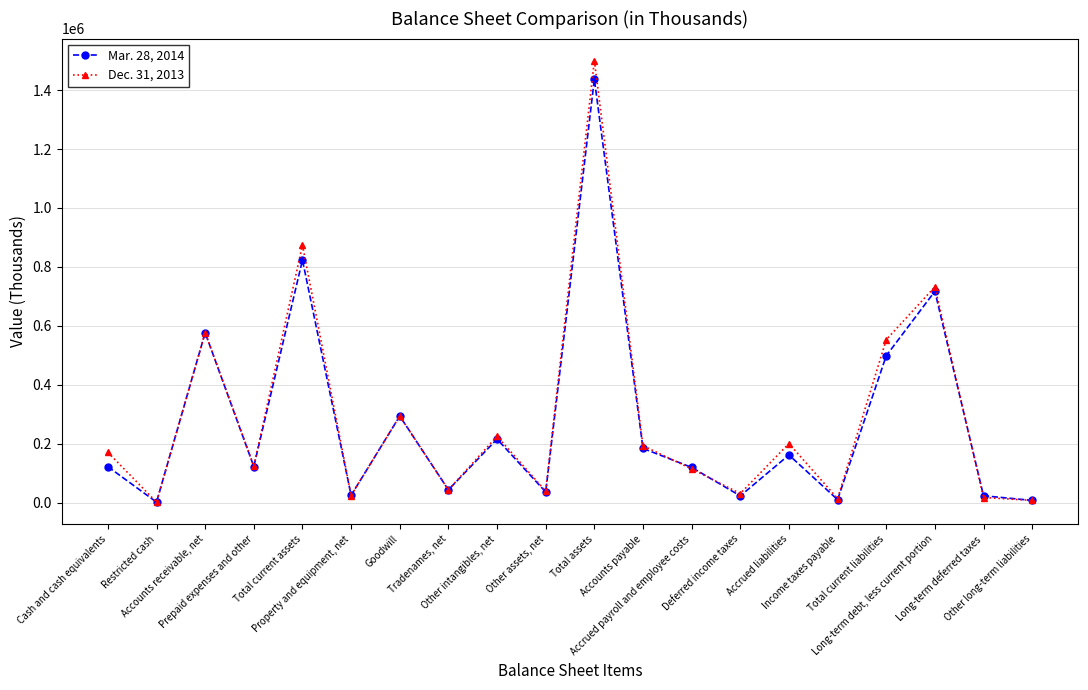

The value of Dec. 31, 2013 at Accrued liabilities is 75855. True or false?

False